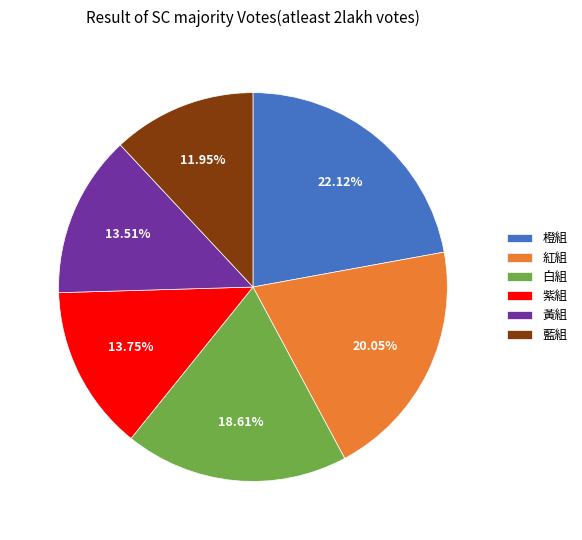

Count the number of slices in the pie.

6